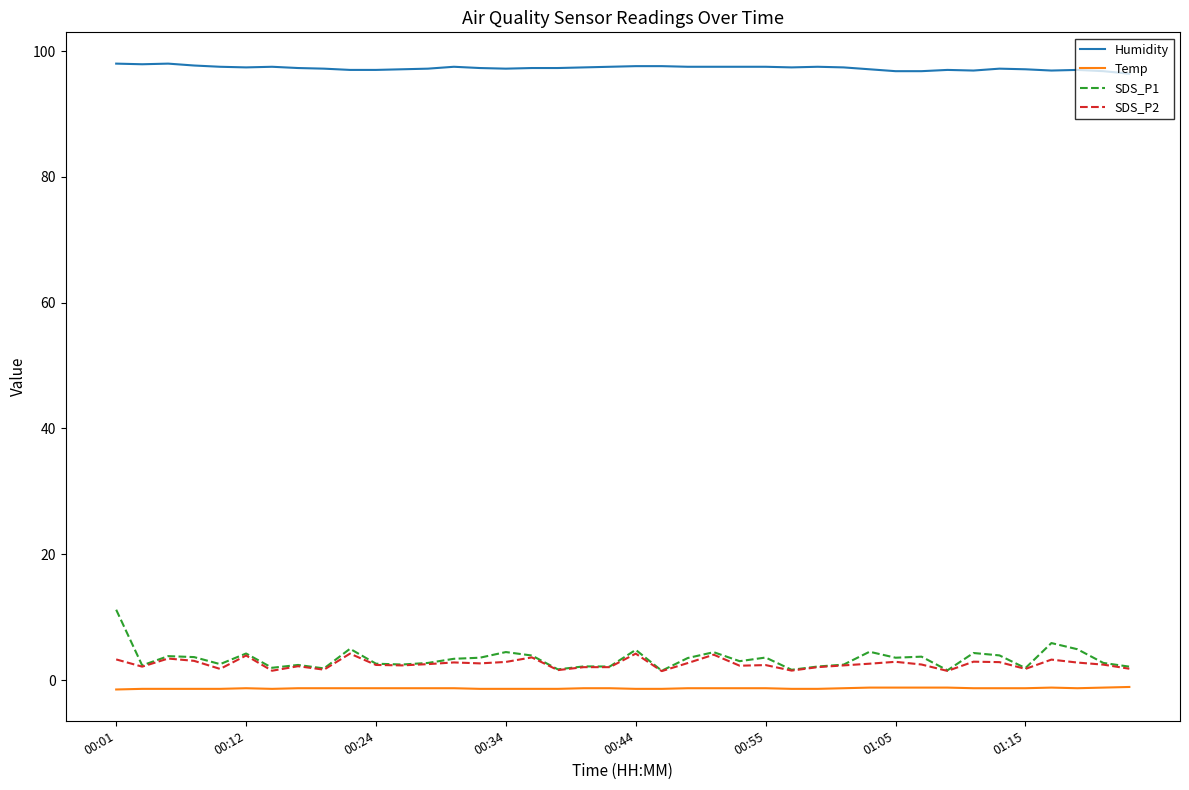

What is the lowest value of the Humidity series?

96.4